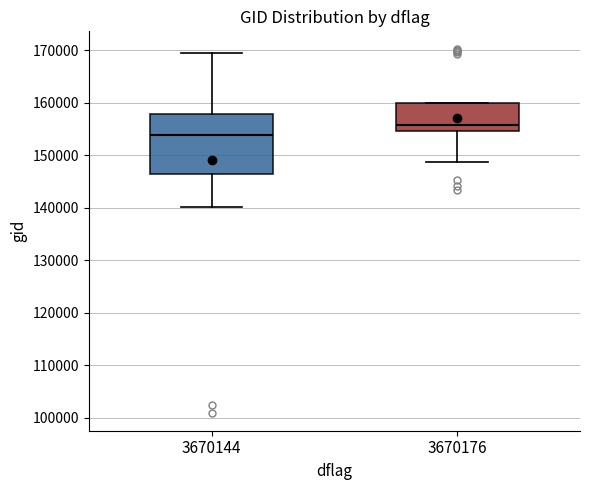

Where does the median line of the box at x = 3670144 sit on the y-axis? The values are not printed on the chart, so give them approximately, as read against the axis.

154000